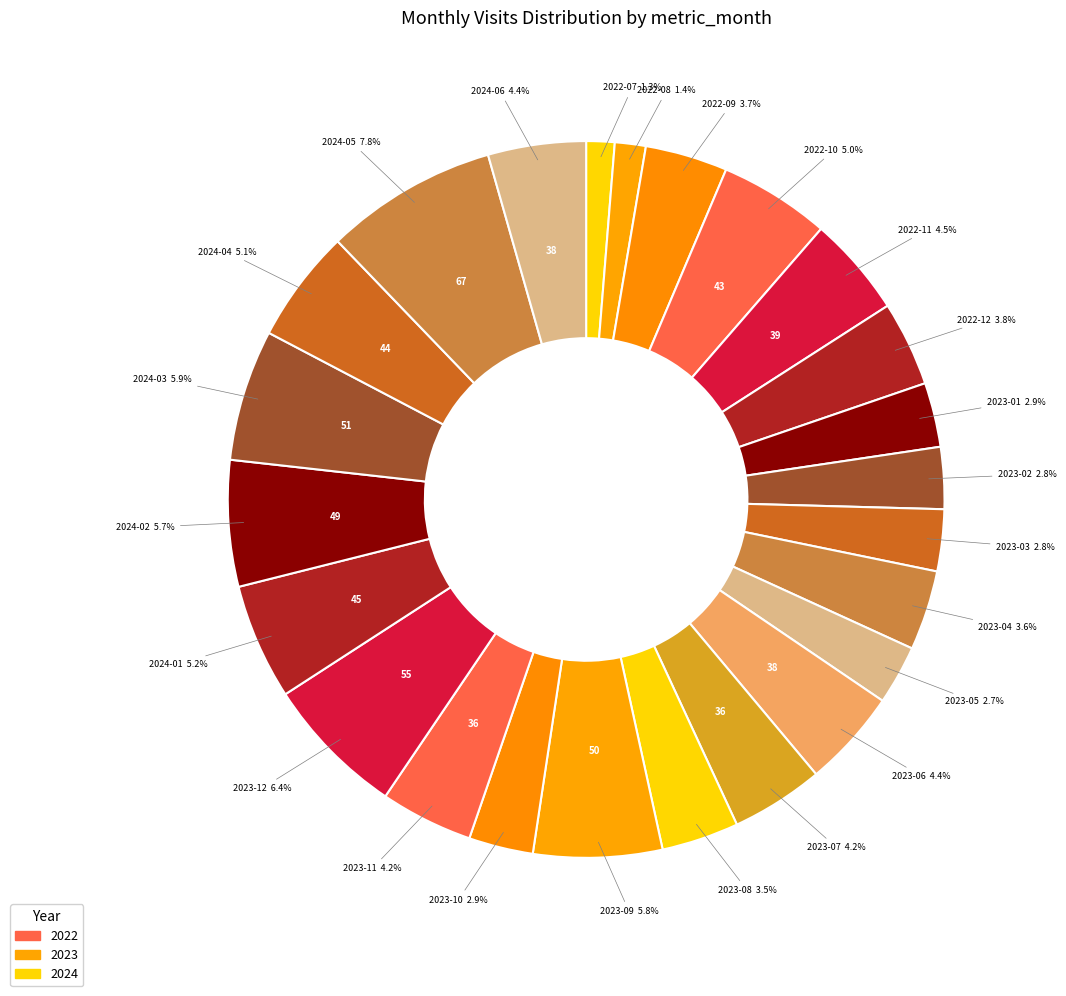

How many slices are in this pie chart?

24